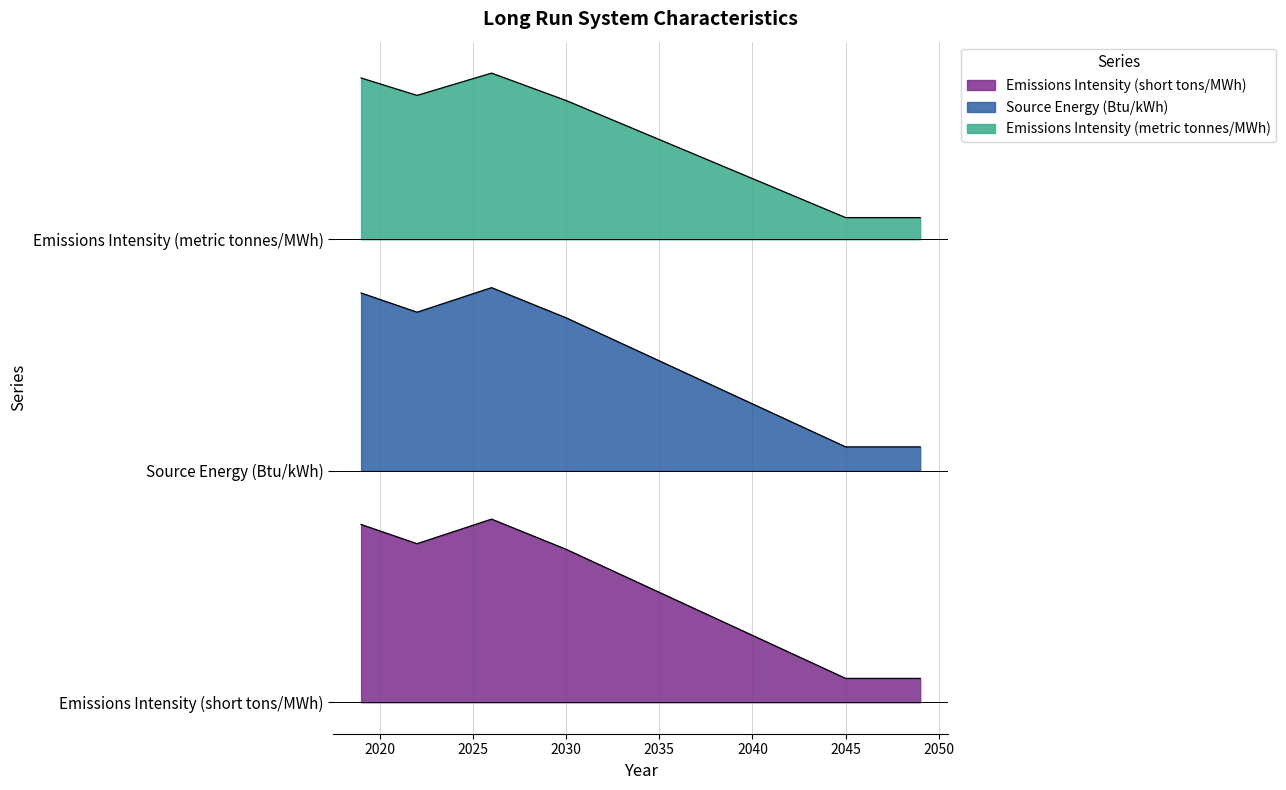

In Emissions Intensity (short tons/MWh), how many points are lower than both neighbors (excluding endpoints)?

1